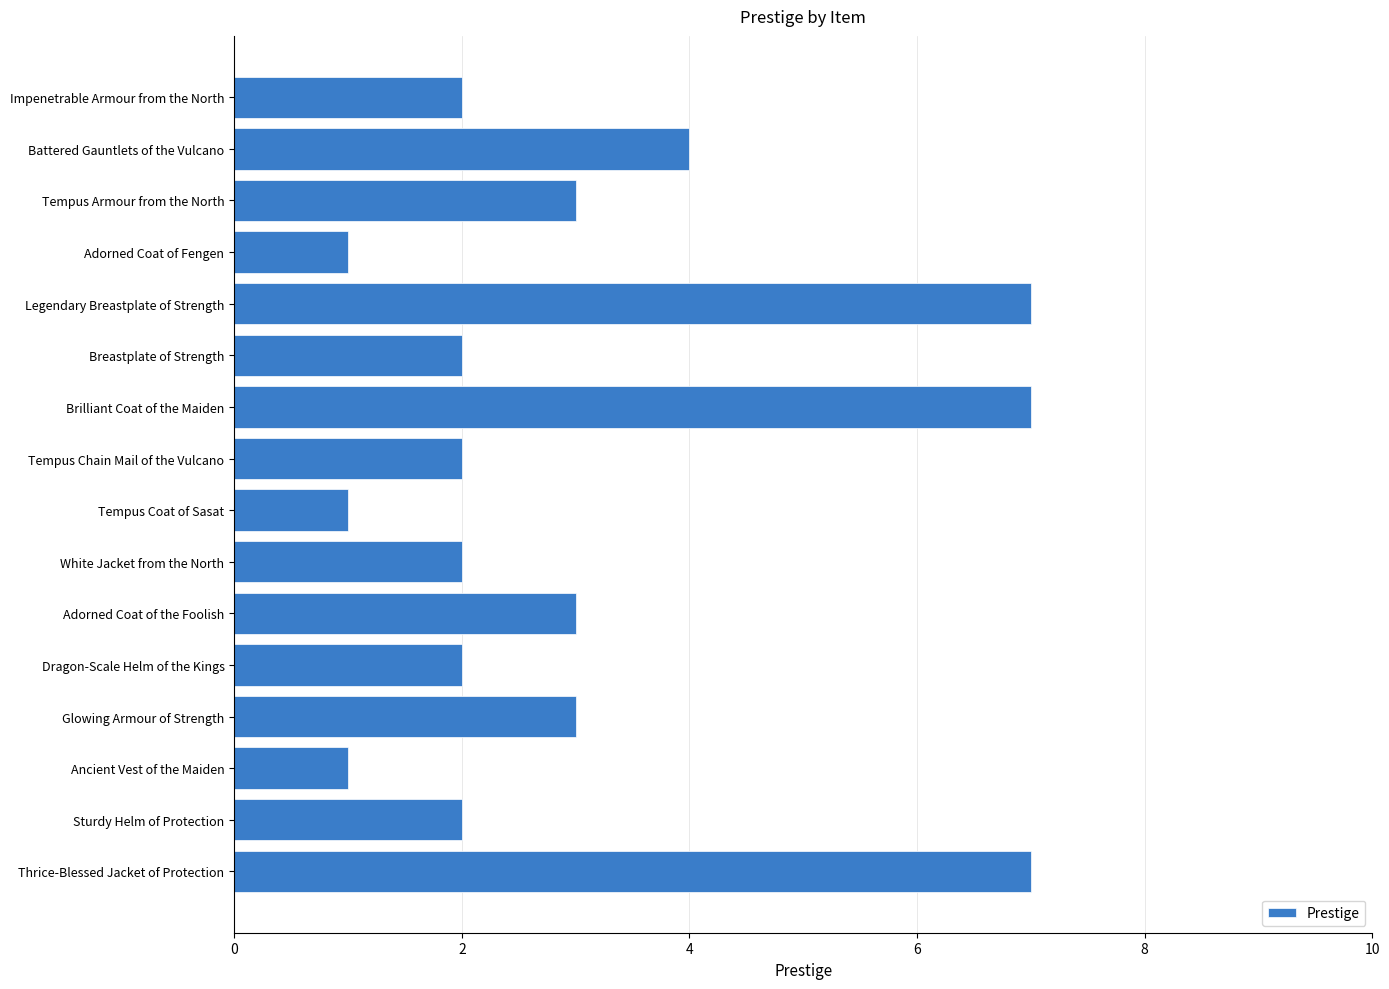

Is it true that the value at Ancient Vest of the Maiden is 2?

False